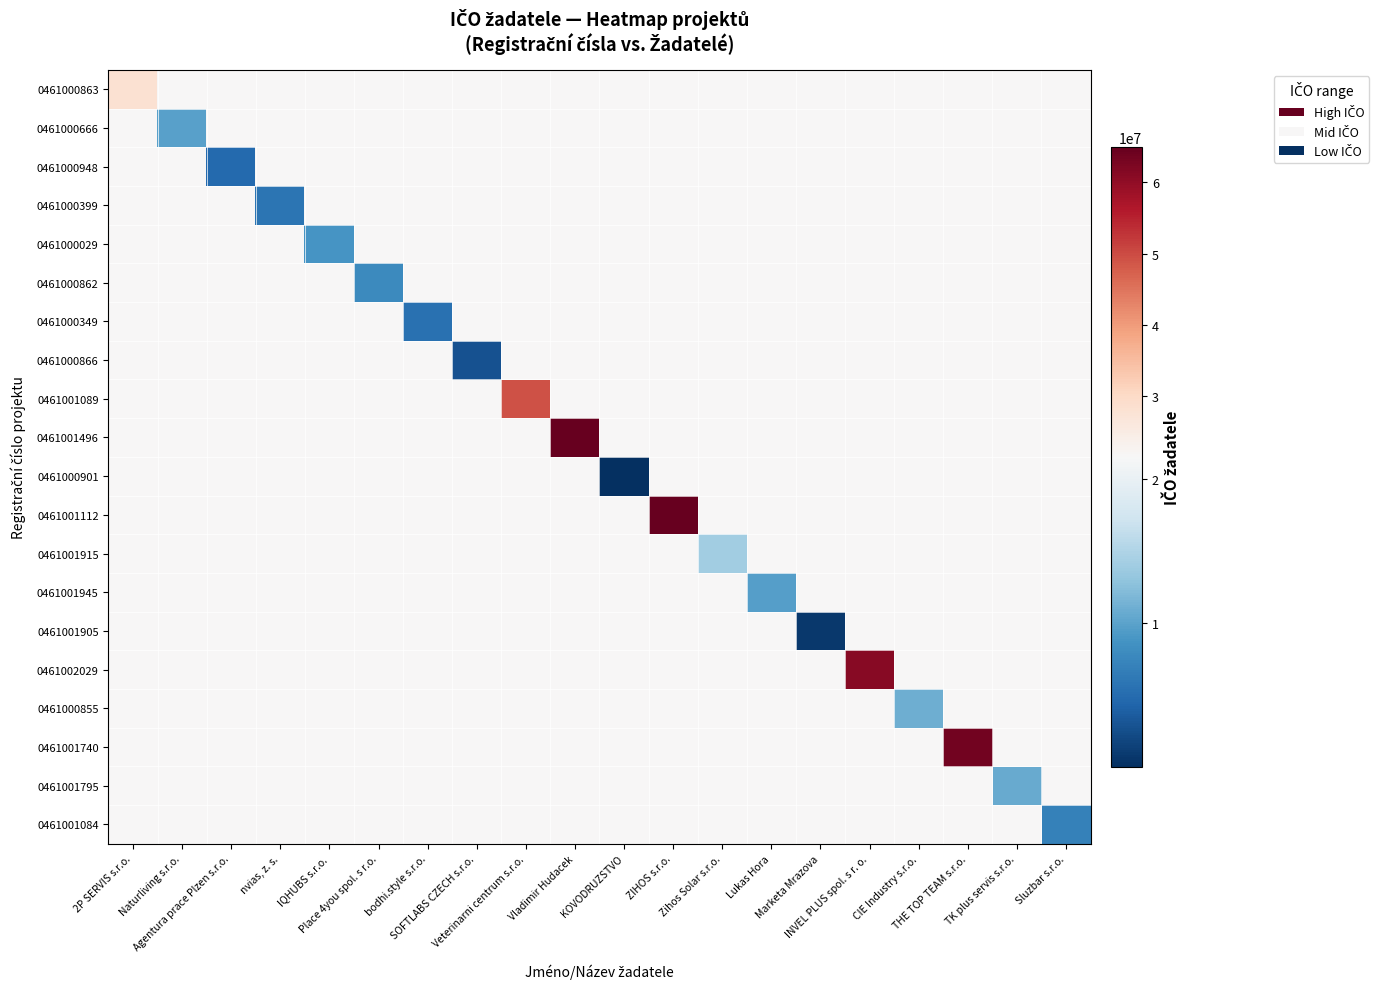

Reading right to left, list all the values displayed in this chart.

0461000863: Sluzbar s.r.o.=21522569.2	TK plus servis s.r.o.=21522569.2	THE TOP TEAM s.r.o.=21522569.2	CIE Industry s.r.o.=21522569.2	INVEL PLUS spol. s r. o.=21522569.2	Marketa Mrazova=21522569.2	Lukas Hora=21522569.2	Zihos Solar s.r.o.=21522569.2	ZIHOS s.r.o.=21522569.2	KOVODRUZSTVO=21522569.2	Vladimir Hudacek=21522569.2	Veterinarni centrum s.r.o.=21522569.2	SOFTLABS CZECH s.r.o.=21522569.2	bodhi.style s.r.o.=21522569.2	Place 4you spol. s r.o.=21522569.2	IQHUBS s.r.o.=21522569.2	nvias, z. s.=21522569.2	Agentura prace Plzen s.r.o.=21522569.2	Naturliving s.r.o.=21522569.2	2P SERVIS s.r.o.=28049390.0
0461000666: Sluzbar s.r.o.=21522569.2	TK plus servis s.r.o.=21522569.2	THE TOP TEAM s.r.o.=21522569.2	CIE Industry s.r.o.=21522569.2	INVEL PLUS spol. s r. o.=21522569.2	Marketa Mrazova=21522569.2	Lukas Hora=21522569.2	Zihos Solar s.r.o.=21522569.2	ZIHOS s.r.o.=21522569.2	KOVODRUZSTVO=21522569.2	Vladimir Hudacek=21522569.2	Veterinarni centrum s.r.o.=21522569.2	SOFTLABS CZECH s.r.o.=21522569.2	bodhi.style s.r.o.=21522569.2	Place 4you spol. s r.o.=21522569.2	IQHUBS s.r.o.=21522569.2	nvias, z. s.=21522569.2	Agentura prace Plzen s.r.o.=21522569.2	Naturliving s.r.o.=9808116.0	2P SERVIS s.r.o.=21522569.2
0461000948: Sluzbar s.r.o.=21522569.2	TK plus servis s.r.o.=21522569.2	THE TOP TEAM s.r.o.=21522569.2	CIE Industry s.r.o.=21522569.2	INVEL PLUS spol. s r. o.=21522569.2	Marketa Mrazova=21522569.2	Lukas Hora=21522569.2	Zihos Solar s.r.o.=21522569.2	ZIHOS s.r.o.=21522569.2	KOVODRUZSTVO=21522569.2	Vladimir Hudacek=21522569.2	Veterinarni centrum s.r.o.=21522569.2	SOFTLABS CZECH s.r.o.=21522569.2	bodhi.style s.r.o.=21522569.2	Place 4you spol. s r.o.=21522569.2	IQHUBS s.r.o.=21522569.2	nvias, z. s.=21522569.2	Agentura prace Plzen s.r.o.=4837444.0	Naturliving s.r.o.=21522569.2	2P SERVIS s.r.o.=21522569.2
0461000399: Sluzbar s.r.o.=21522569.2	TK plus servis s.r.o.=21522569.2	THE TOP TEAM s.r.o.=21522569.2	CIE Industry s.r.o.=21522569.2	INVEL PLUS spol. s r. o.=21522569.2	Marketa Mrazova=21522569.2	Lukas Hora=21522569.2	Zihos Solar s.r.o.=21522569.2	ZIHOS s.r.o.=21522569.2	KOVODRUZSTVO=21522569.2	Vladimir Hudacek=21522569.2	Veterinarni centrum s.r.o.=21522569.2	SOFTLABS CZECH s.r.o.=21522569.2	bodhi.style s.r.o.=21522569.2	Place 4you spol. s r.o.=21522569.2	IQHUBS s.r.o.=21522569.2	nvias, z. s.=5743877.0	Agentura prace Plzen s.r.o.=21522569.2	Naturliving s.r.o.=21522569.2	2P SERVIS s.r.o.=21522569.2
0461000029: Sluzbar s.r.o.=21522569.2	TK plus servis s.r.o.=21522569.2	THE TOP TEAM s.r.o.=21522569.2	CIE Industry s.r.o.=21522569.2	INVEL PLUS spol. s r. o.=21522569.2	Marketa Mrazova=21522569.2	Lukas Hora=21522569.2	Zihos Solar s.r.o.=21522569.2	ZIHOS s.r.o.=21522569.2	KOVODRUZSTVO=21522569.2	Vladimir Hudacek=21522569.2	Veterinarni centrum s.r.o.=21522569.2	SOFTLABS CZECH s.r.o.=21522569.2	bodhi.style s.r.o.=21522569.2	Place 4you spol. s r.o.=21522569.2	IQHUBS s.r.o.=8903450.0	nvias, z. s.=21522569.2	Agentura prace Plzen s.r.o.=21522569.2	Naturliving s.r.o.=21522569.2	2P SERVIS s.r.o.=21522569.2
0461000862: Sluzbar s.r.o.=21522569.2	TK plus servis s.r.o.=21522569.2	THE TOP TEAM s.r.o.=21522569.2	CIE Industry s.r.o.=21522569.2	INVEL PLUS spol. s r. o.=21522569.2	Marketa Mrazova=21522569.2	Lukas Hora=21522569.2	Zihos Solar s.r.o.=21522569.2	ZIHOS s.r.o.=21522569.2	KOVODRUZSTVO=21522569.2	Vladimir Hudacek=21522569.2	Veterinarni centrum s.r.o.=21522569.2	SOFTLABS CZECH s.r.o.=21522569.2	bodhi.style s.r.o.=21522569.2	Place 4you spol. s r.o.=7872623.0	IQHUBS s.r.o.=21522569.2	nvias, z. s.=21522569.2	Agentura prace Plzen s.r.o.=21522569.2	Naturliving s.r.o.=21522569.2	2P SERVIS s.r.o.=21522569.2
0461000349: Sluzbar s.r.o.=21522569.2	TK plus servis s.r.o.=21522569.2	THE TOP TEAM s.r.o.=21522569.2	CIE Industry s.r.o.=21522569.2	INVEL PLUS spol. s r. o.=21522569.2	Marketa Mrazova=21522569.2	Lukas Hora=21522569.2	Zihos Solar s.r.o.=21522569.2	ZIHOS s.r.o.=21522569.2	KOVODRUZSTVO=21522569.2	Vladimir Hudacek=21522569.2	Veterinarni centrum s.r.o.=21522569.2	SOFTLABS CZECH s.r.o.=21522569.2	bodhi.style s.r.o.=5526469.0	Place 4you spol. s r.o.=21522569.2	IQHUBS s.r.o.=21522569.2	nvias, z. s.=21522569.2	Agentura prace Plzen s.r.o.=21522569.2	Naturliving s.r.o.=21522569.2	2P SERVIS s.r.o.=21522569.2
0461000866: Sluzbar s.r.o.=21522569.2	TK plus servis s.r.o.=21522569.2	THE TOP TEAM s.r.o.=21522569.2	CIE Industry s.r.o.=21522569.2	INVEL PLUS spol. s r. o.=21522569.2	Marketa Mrazova=21522569.2	Lukas Hora=21522569.2	Zihos Solar s.r.o.=21522569.2	ZIHOS s.r.o.=21522569.2	KOVODRUZSTVO=21522569.2	Vladimir Hudacek=21522569.2	Veterinarni centrum s.r.o.=21522569.2	SOFTLABS CZECH s.r.o.=2806533.0	bodhi.style s.r.o.=21522569.2	Place 4you spol. s r.o.=21522569.2	IQHUBS s.r.o.=21522569.2	nvias, z. s.=21522569.2	Agentura prace Plzen s.r.o.=21522569.2	Naturliving s.r.o.=21522569.2	2P SERVIS s.r.o.=21522569.2
0461001089: Sluzbar s.r.o.=21522569.2	TK plus servis s.r.o.=21522569.2	THE TOP TEAM s.r.o.=21522569.2	CIE Industry s.r.o.=21522569.2	INVEL PLUS spol. s r. o.=21522569.2	Marketa Mrazova=21522569.2	Lukas Hora=21522569.2	Zihos Solar s.r.o.=21522569.2	ZIHOS s.r.o.=21522569.2	KOVODRUZSTVO=21522569.2	Vladimir Hudacek=21522569.2	Veterinarni centrum s.r.o.=49192175.0	SOFTLABS CZECH s.r.o.=21522569.2	bodhi.style s.r.o.=21522569.2	Place 4you spol. s r.o.=21522569.2	IQHUBS s.r.o.=21522569.2	nvias, z. s.=21522569.2	Agentura prace Plzen s.r.o.=21522569.2	Naturliving s.r.o.=21522569.2	2P SERVIS s.r.o.=21522569.2
0461001496: Sluzbar s.r.o.=21522569.2	TK plus servis s.r.o.=21522569.2	THE TOP TEAM s.r.o.=21522569.2	CIE Industry s.r.o.=21522569.2	INVEL PLUS spol. s r. o.=21522569.2	Marketa Mrazova=21522569.2	Lukas Hora=21522569.2	Zihos Solar s.r.o.=21522569.2	ZIHOS s.r.o.=21522569.2	KOVODRUZSTVO=21522569.2	Vladimir Hudacek=65003918.0	Veterinarni centrum s.r.o.=21522569.2	SOFTLABS CZECH s.r.o.=21522569.2	bodhi.style s.r.o.=21522569.2	Place 4you spol. s r.o.=21522569.2	IQHUBS s.r.o.=21522569.2	nvias, z. s.=21522569.2	Agentura prace Plzen s.r.o.=21522569.2	Naturliving s.r.o.=21522569.2	2P SERVIS s.r.o.=21522569.2
0461000901: Sluzbar s.r.o.=21522569.2	TK plus servis s.r.o.=21522569.2	THE TOP TEAM s.r.o.=21522569.2	CIE Industry s.r.o.=21522569.2	INVEL PLUS spol. s r. o.=21522569.2	Marketa Mrazova=21522569.2	Lukas Hora=21522569.2	Zihos Solar s.r.o.=21522569.2	ZIHOS s.r.o.=21522569.2	KOVODRUZSTVO=28908.0	Vladimir Hudacek=21522569.2	Veterinarni centrum s.r.o.=21522569.2	SOFTLABS CZECH s.r.o.=21522569.2	bodhi.style s.r.o.=21522569.2	Place 4you spol. s r.o.=21522569.2	IQHUBS s.r.o.=21522569.2	nvias, z. s.=21522569.2	Agentura prace Plzen s.r.o.=21522569.2	Naturliving s.r.o.=21522569.2	2P SERVIS s.r.o.=21522569.2
0461001112: Sluzbar s.r.o.=21522569.2	TK plus servis s.r.o.=21522569.2	THE TOP TEAM s.r.o.=21522569.2	CIE Industry s.r.o.=21522569.2	INVEL PLUS spol. s r. o.=21522569.2	Marketa Mrazova=21522569.2	Lukas Hora=21522569.2	Zihos Solar s.r.o.=21522569.2	ZIHOS s.r.o.=64830390.0	KOVODRUZSTVO=21522569.2	Vladimir Hudacek=21522569.2	Veterinarni centrum s.r.o.=21522569.2	SOFTLABS CZECH s.r.o.=21522569.2	bodhi.style s.r.o.=21522569.2	Place 4you spol. s r.o.=21522569.2	IQHUBS s.r.o.=21522569.2	nvias, z. s.=21522569.2	Agentura prace Plzen s.r.o.=21522569.2	Naturliving s.r.o.=21522569.2	2P SERVIS s.r.o.=21522569.2
0461001915: Sluzbar s.r.o.=21522569.2	TK plus servis s.r.o.=21522569.2	THE TOP TEAM s.r.o.=21522569.2	CIE Industry s.r.o.=21522569.2	INVEL PLUS spol. s r. o.=21522569.2	Marketa Mrazova=21522569.2	Lukas Hora=21522569.2	Zihos Solar s.r.o.=14030331.0	ZIHOS s.r.o.=21522569.2	KOVODRUZSTVO=21522569.2	Vladimir Hudacek=21522569.2	Veterinarni centrum s.r.o.=21522569.2	SOFTLABS CZECH s.r.o.=21522569.2	bodhi.style s.r.o.=21522569.2	Place 4you spol. s r.o.=21522569.2	IQHUBS s.r.o.=21522569.2	nvias, z. s.=21522569.2	Agentura prace Plzen s.r.o.=21522569.2	Naturliving s.r.o.=21522569.2	2P SERVIS s.r.o.=21522569.2
0461001945: Sluzbar s.r.o.=21522569.2	TK plus servis s.r.o.=21522569.2	THE TOP TEAM s.r.o.=21522569.2	CIE Industry s.r.o.=21522569.2	INVEL PLUS spol. s r. o.=21522569.2	Marketa Mrazova=21522569.2	Lukas Hora=9611894.0	Zihos Solar s.r.o.=21522569.2	ZIHOS s.r.o.=21522569.2	KOVODRUZSTVO=21522569.2	Vladimir Hudacek=21522569.2	Veterinarni centrum s.r.o.=21522569.2	SOFTLABS CZECH s.r.o.=21522569.2	bodhi.style s.r.o.=21522569.2	Place 4you spol. s r.o.=21522569.2	IQHUBS s.r.o.=21522569.2	nvias, z. s.=21522569.2	Agentura prace Plzen s.r.o.=21522569.2	Naturliving s.r.o.=21522569.2	2P SERVIS s.r.o.=21522569.2
0461001905: Sluzbar s.r.o.=21522569.2	TK plus servis s.r.o.=21522569.2	THE TOP TEAM s.r.o.=21522569.2	CIE Industry s.r.o.=21522569.2	INVEL PLUS spol. s r. o.=21522569.2	Marketa Mrazova=787256.0	Lukas Hora=21522569.2	Zihos Solar s.r.o.=21522569.2	ZIHOS s.r.o.=21522569.2	KOVODRUZSTVO=21522569.2	Vladimir Hudacek=21522569.2	Veterinarni centrum s.r.o.=21522569.2	SOFTLABS CZECH s.r.o.=21522569.2	bodhi.style s.r.o.=21522569.2	Place 4you spol. s r.o.=21522569.2	IQHUBS s.r.o.=21522569.2	nvias, z. s.=21522569.2	Agentura prace Plzen s.r.o.=21522569.2	Naturliving s.r.o.=21522569.2	2P SERVIS s.r.o.=21522569.2
0461002029: Sluzbar s.r.o.=21522569.2	TK plus servis s.r.o.=21522569.2	THE TOP TEAM s.r.o.=21522569.2	CIE Industry s.r.o.=21522569.2	INVEL PLUS spol. s r. o.=61170712.0	Marketa Mrazova=21522569.2	Lukas Hora=21522569.2	Zihos Solar s.r.o.=21522569.2	ZIHOS s.r.o.=21522569.2	KOVODRUZSTVO=21522569.2	Vladimir Hudacek=21522569.2	Veterinarni centrum s.r.o.=21522569.2	SOFTLABS CZECH s.r.o.=21522569.2	bodhi.style s.r.o.=21522569.2	Place 4you spol. s r.o.=21522569.2	IQHUBS s.r.o.=21522569.2	nvias, z. s.=21522569.2	Agentura prace Plzen s.r.o.=21522569.2	Naturliving s.r.o.=21522569.2	2P SERVIS s.r.o.=21522569.2
0461000855: Sluzbar s.r.o.=21522569.2	TK plus servis s.r.o.=21522569.2	THE TOP TEAM s.r.o.=21522569.2	CIE Industry s.r.o.=10964673.0	INVEL PLUS spol. s r. o.=21522569.2	Marketa Mrazova=21522569.2	Lukas Hora=21522569.2	Zihos Solar s.r.o.=21522569.2	ZIHOS s.r.o.=21522569.2	KOVODRUZSTVO=21522569.2	Vladimir Hudacek=21522569.2	Veterinarni centrum s.r.o.=21522569.2	SOFTLABS CZECH s.r.o.=21522569.2	bodhi.style s.r.o.=21522569.2	Place 4you spol. s r.o.=21522569.2	IQHUBS s.r.o.=21522569.2	nvias, z. s.=21522569.2	Agentura prace Plzen s.r.o.=21522569.2	Naturliving s.r.o.=21522569.2	2P SERVIS s.r.o.=21522569.2
0461001740: Sluzbar s.r.o.=21522569.2	TK plus servis s.r.o.=21522569.2	THE TOP TEAM s.r.o.=63504898.0	CIE Industry s.r.o.=21522569.2	INVEL PLUS spol. s r. o.=21522569.2	Marketa Mrazova=21522569.2	Lukas Hora=21522569.2	Zihos Solar s.r.o.=21522569.2	ZIHOS s.r.o.=21522569.2	KOVODRUZSTVO=21522569.2	Vladimir Hudacek=21522569.2	Veterinarni centrum s.r.o.=21522569.2	SOFTLABS CZECH s.r.o.=21522569.2	bodhi.style s.r.o.=21522569.2	Place 4you spol. s r.o.=21522569.2	IQHUBS s.r.o.=21522569.2	nvias, z. s.=21522569.2	Agentura prace Plzen s.r.o.=21522569.2	Naturliving s.r.o.=21522569.2	2P SERVIS s.r.o.=21522569.2
0461001795: Sluzbar s.r.o.=21522569.2	TK plus servis s.r.o.=10707123.0	THE TOP TEAM s.r.o.=21522569.2	CIE Industry s.r.o.=21522569.2	INVEL PLUS spol. s r. o.=21522569.2	Marketa Mrazova=21522569.2	Lukas Hora=21522569.2	Zihos Solar s.r.o.=21522569.2	ZIHOS s.r.o.=21522569.2	KOVODRUZSTVO=21522569.2	Vladimir Hudacek=21522569.2	Veterinarni centrum s.r.o.=21522569.2	SOFTLABS CZECH s.r.o.=21522569.2	bodhi.style s.r.o.=21522569.2	Place 4you spol. s r.o.=21522569.2	IQHUBS s.r.o.=21522569.2	nvias, z. s.=21522569.2	Agentura prace Plzen s.r.o.=21522569.2	Naturliving s.r.o.=21522569.2	2P SERVIS s.r.o.=21522569.2
0461001084: Sluzbar s.r.o.=7071205.0	TK plus servis s.r.o.=21522569.2	THE TOP TEAM s.r.o.=21522569.2	CIE Industry s.r.o.=21522569.2	INVEL PLUS spol. s r. o.=21522569.2	Marketa Mrazova=21522569.2	Lukas Hora=21522569.2	Zihos Solar s.r.o.=21522569.2	ZIHOS s.r.o.=21522569.2	KOVODRUZSTVO=21522569.2	Vladimir Hudacek=21522569.2	Veterinarni centrum s.r.o.=21522569.2	SOFTLABS CZECH s.r.o.=21522569.2	bodhi.style s.r.o.=21522569.2	Place 4you spol. s r.o.=21522569.2	IQHUBS s.r.o.=21522569.2	nvias, z. s.=21522569.2	Agentura prace Plzen s.r.o.=21522569.2	Naturliving s.r.o.=21522569.2	2P SERVIS s.r.o.=21522569.2